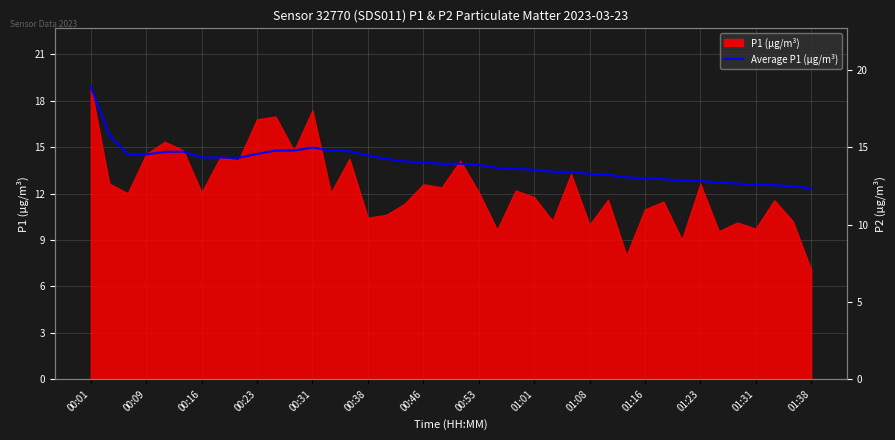

True or false: the data shows 13.0 at 01:16.

True